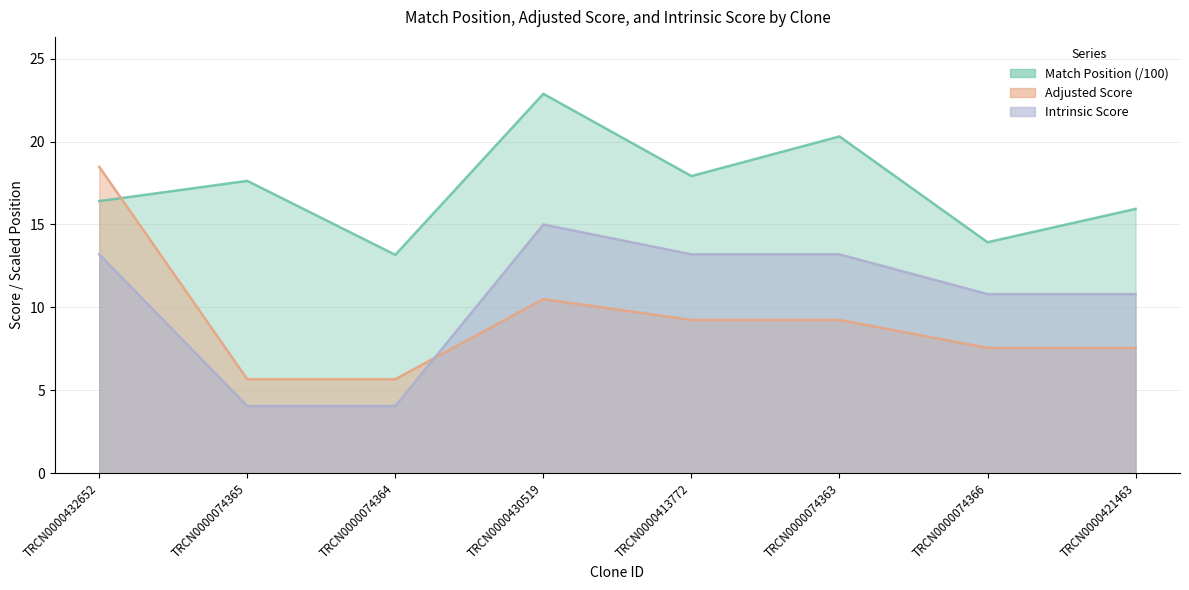

Rank the series at TRCN0000074366 from highest to lowest value.

Match Position, Intrinsic Score, Adjusted Score